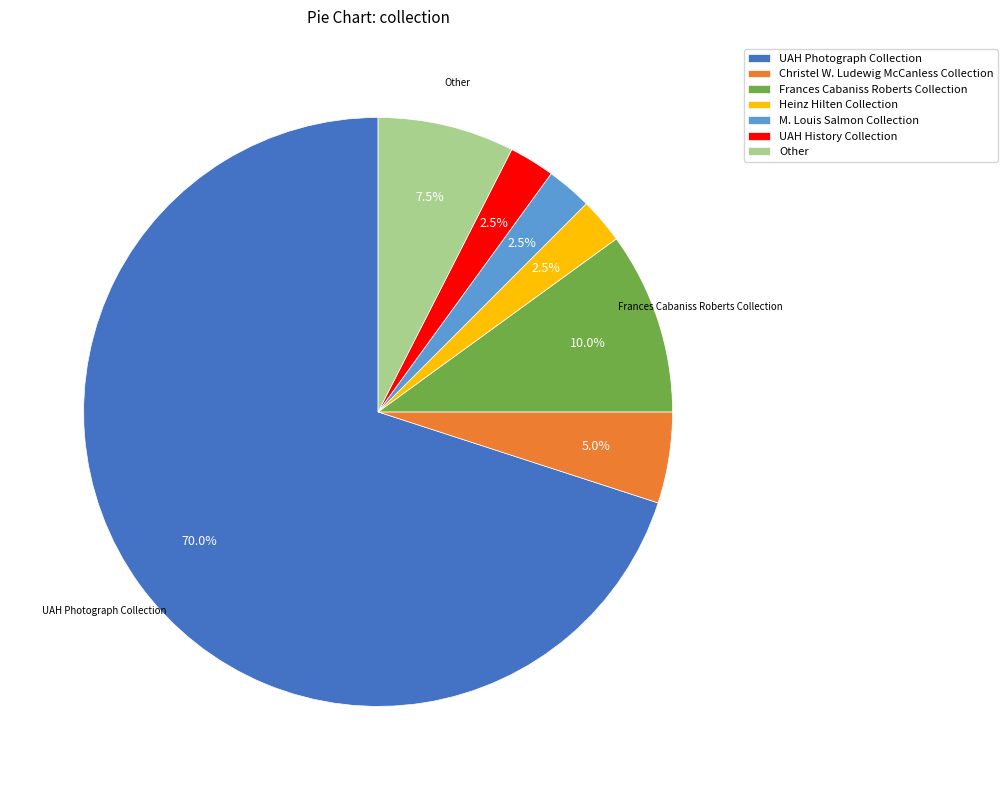

Is there any slice that represents more than half of the pie?

Yes